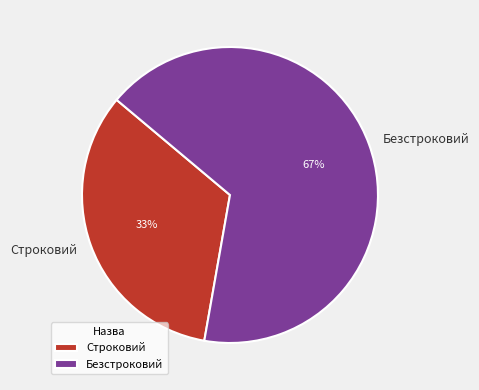

How many segments does this pie chart have?

2